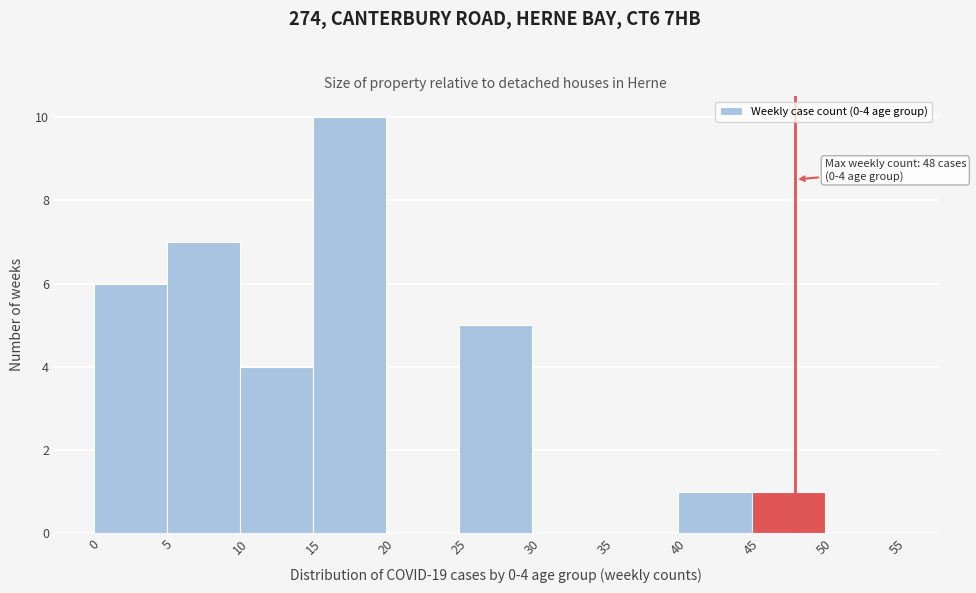

Over which range of the x-axis is the bar tallest?

15 to 20